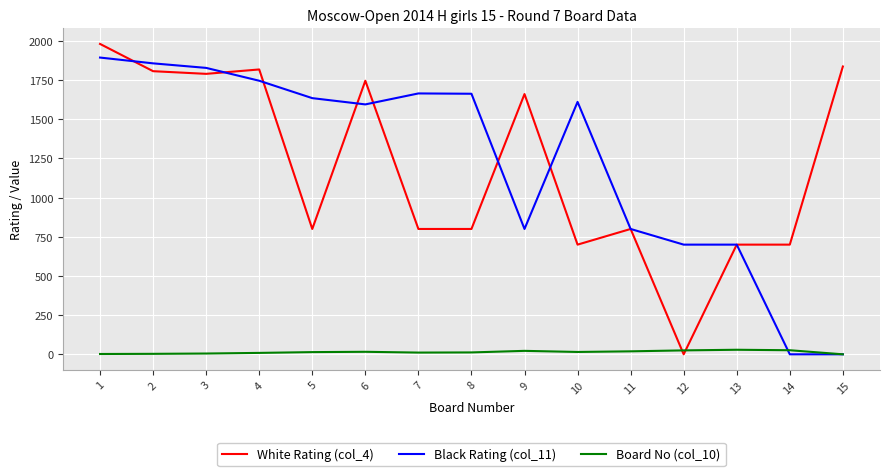

What is the greatest value displayed?

1981